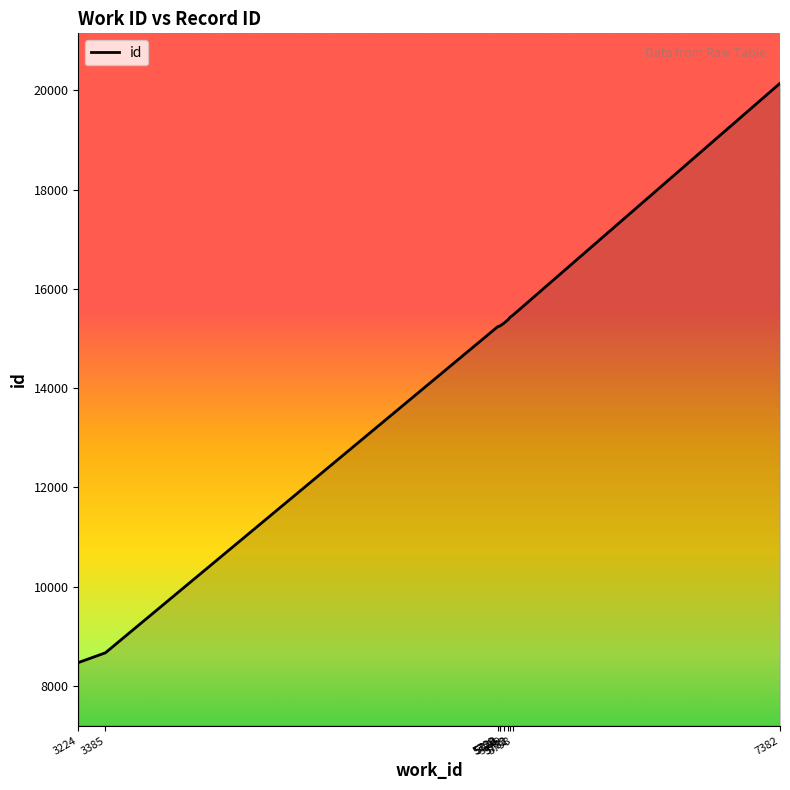

What is the maximum value shown in the chart?

20143